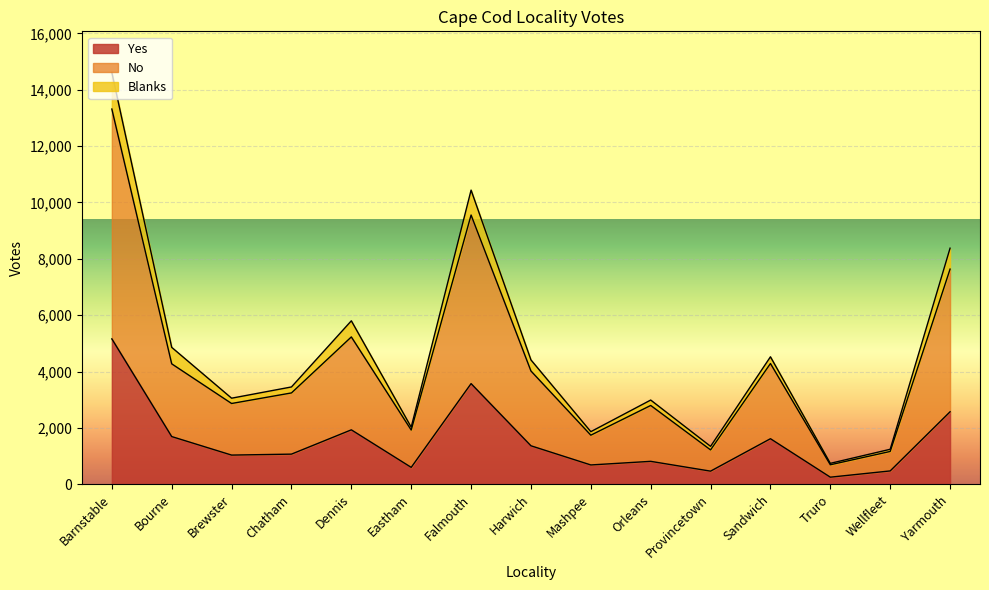

What is the difference between the maximum and minimum values in the Yes series?

4908